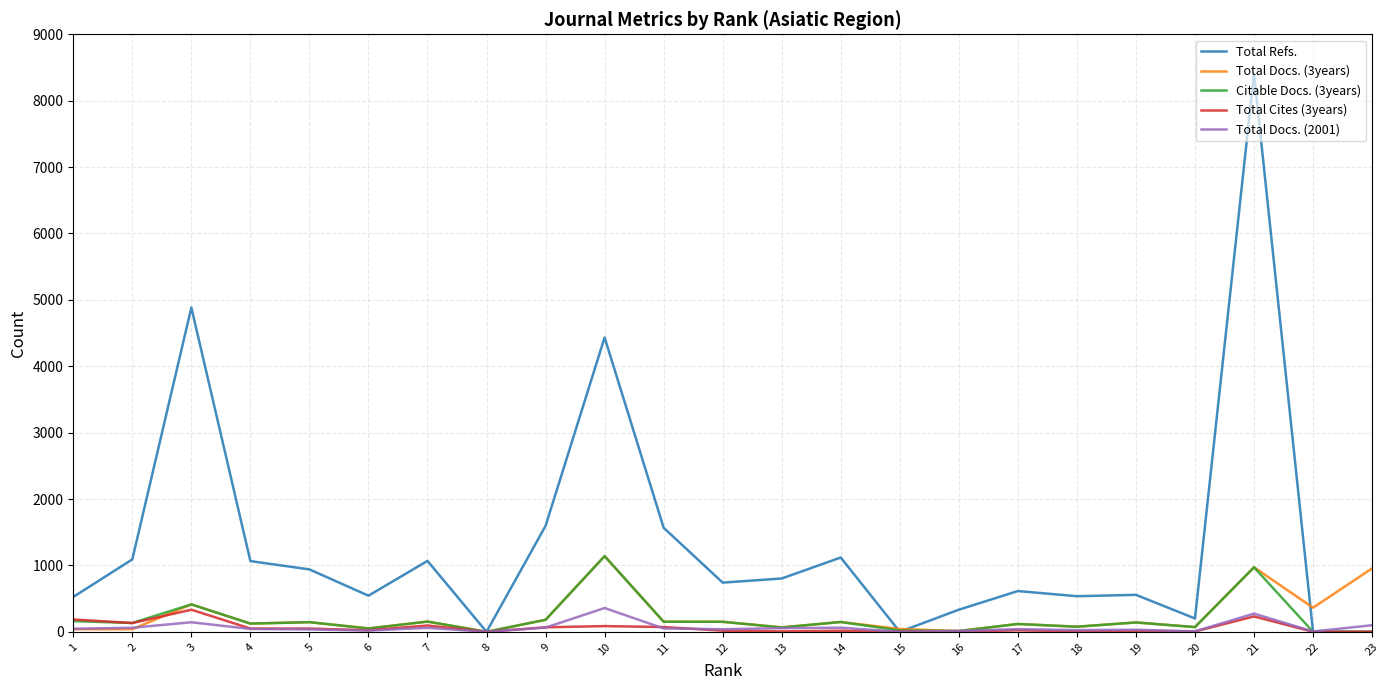

True or false: Total Refs. has a value of 0 at 23.

True